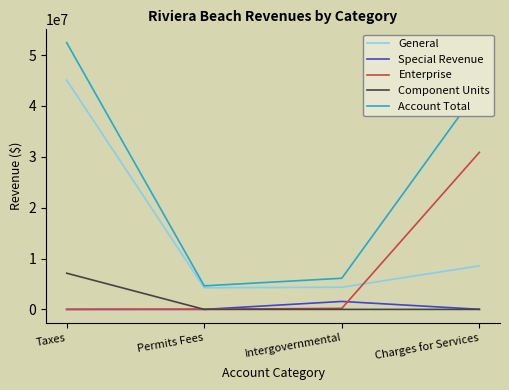

True or false: General and Component Units cross at least once.

False